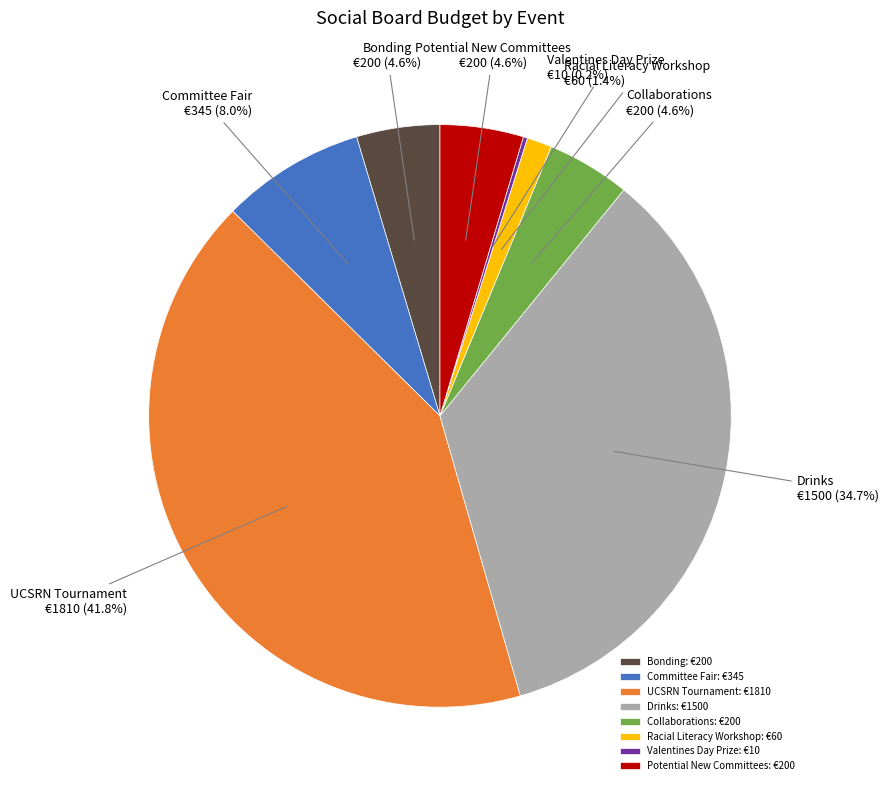

Does any single category account for the majority?

No